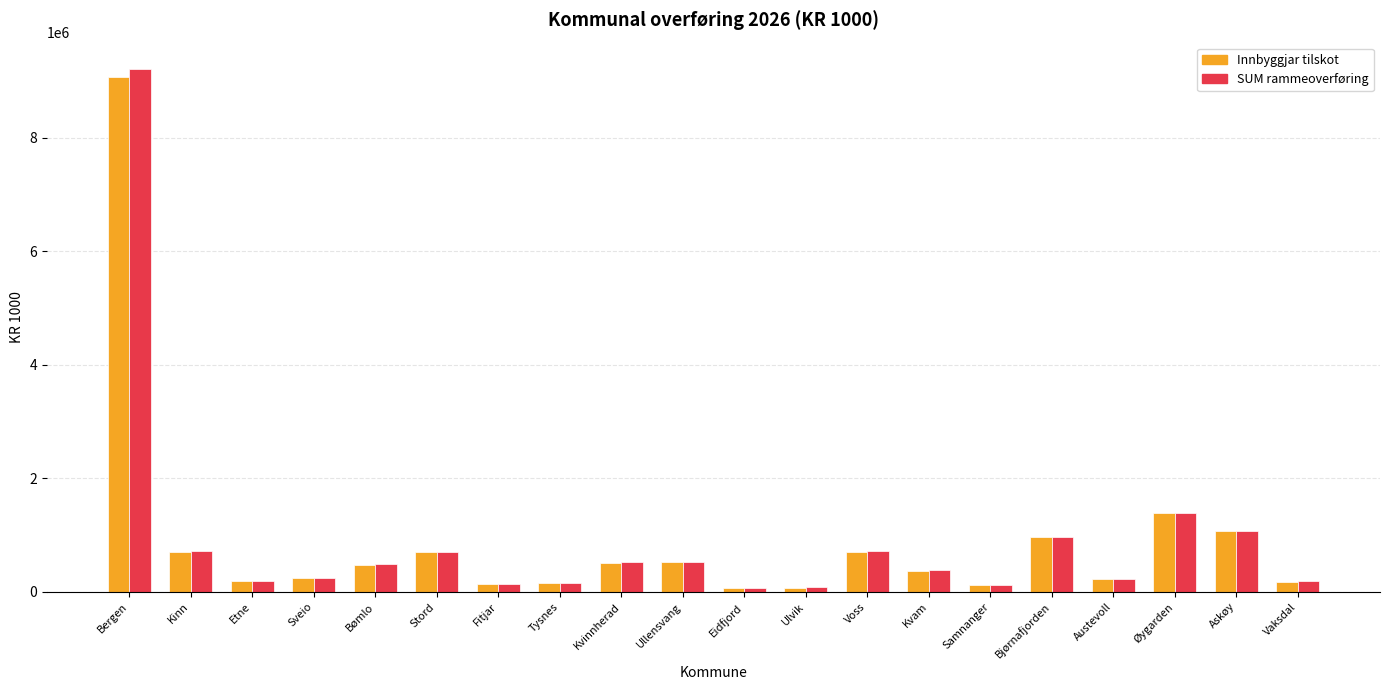

How many bars are there in total?

40